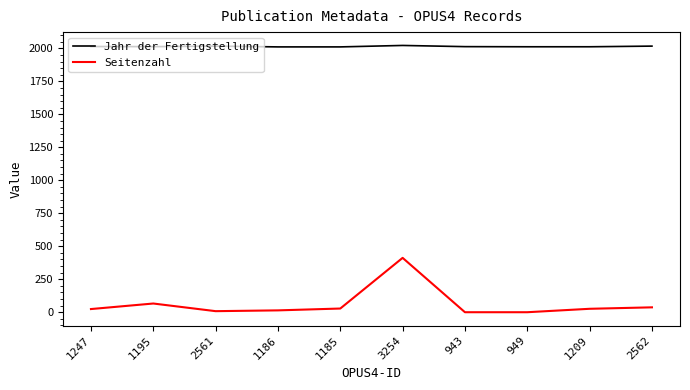

What position from the left is 1186?

4